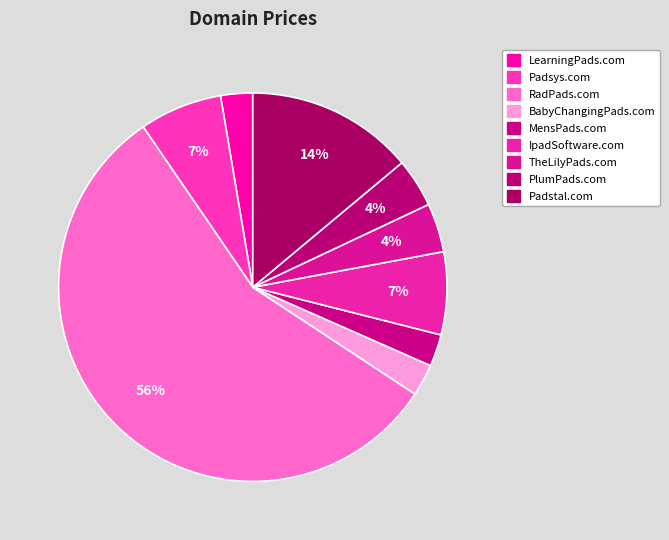

What is the change in value from LearningPads.com to TheLilyPads.com?

+1000